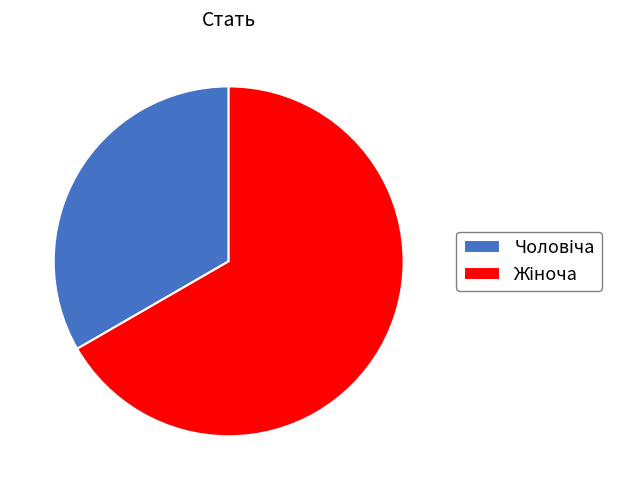

How many slices are in this pie chart?

2